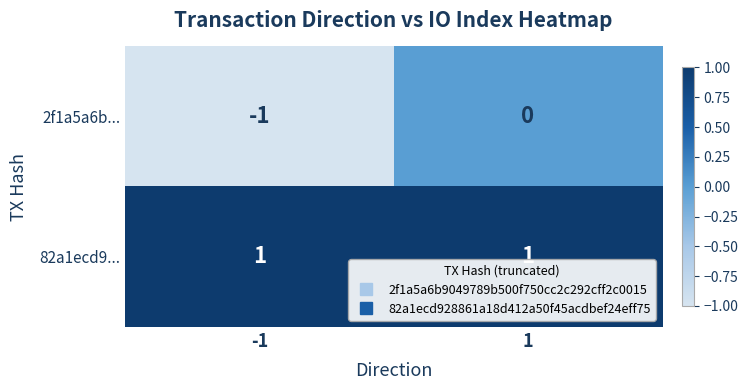

What is the minimum value shown in the chart?

-1